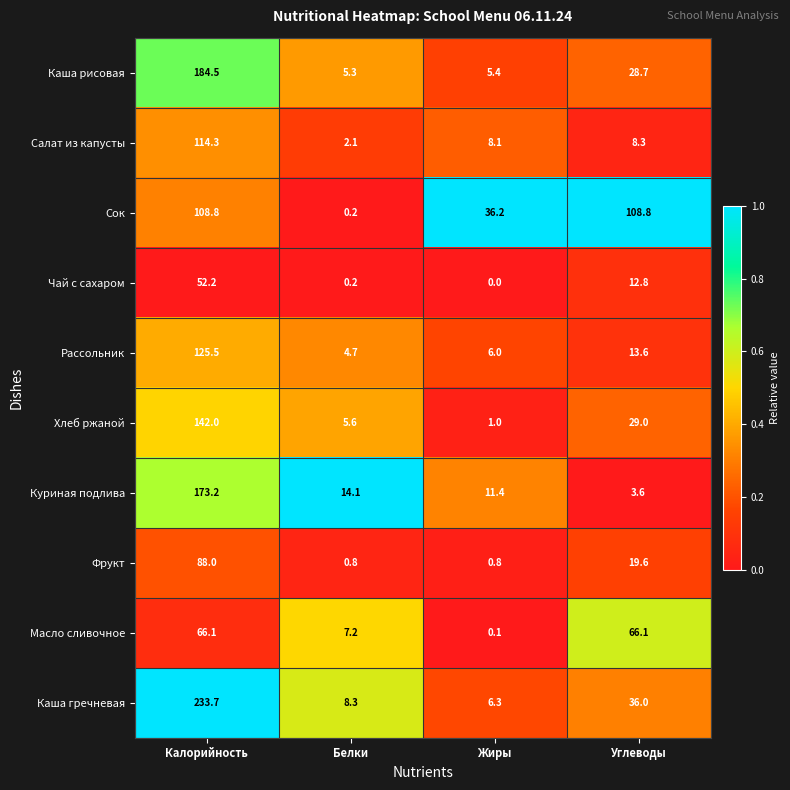

What is the average value of the Сок series?

63.5